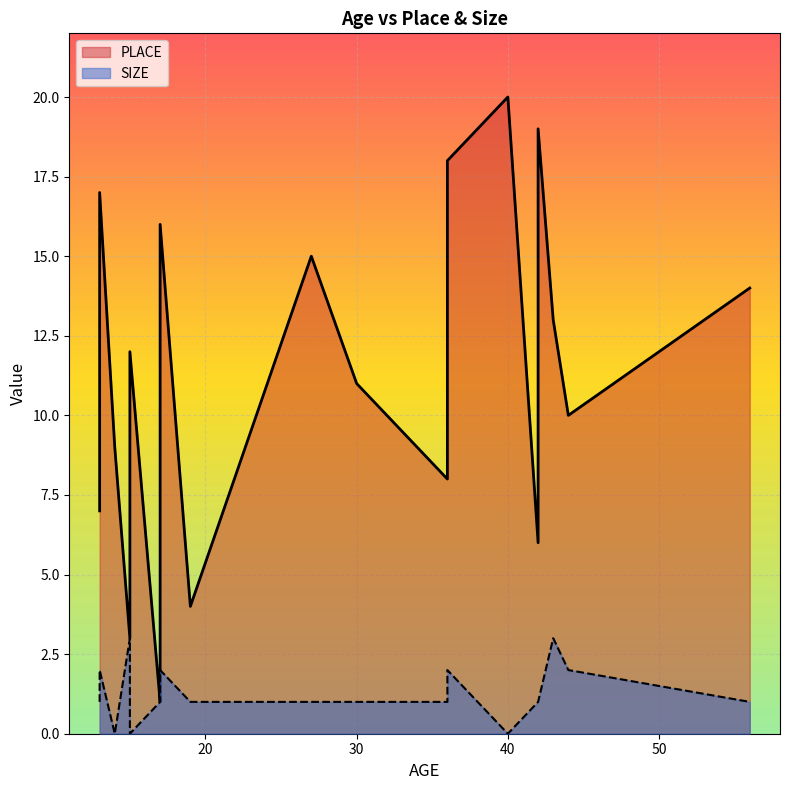

What is the spread (max minus min) of values at 56?

13